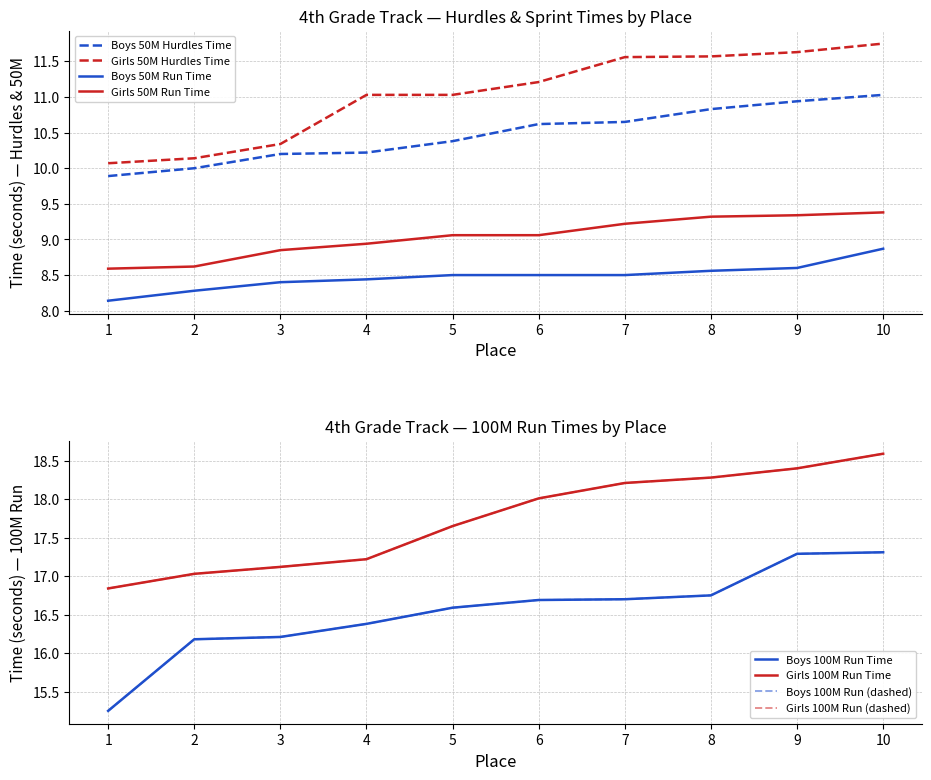

Rank the series by their maximum value, from highest to lowest.

Girls 100M Run Time, Boys 100M Run Time, Girls 50M Hurdles Time, Boys 50M Hurdles Time, Girls 50M Run Time, Boys 50M Run Time